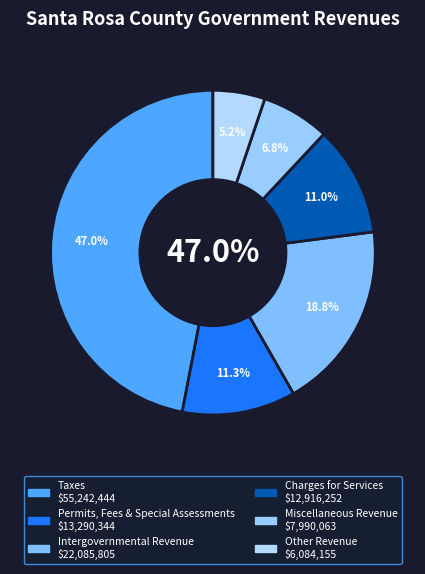

Rank the categories by value from lowest to highest.

Other Revenue, Miscellaneous Revenue, Charges for Services, Permits, Fees & Special Assessments, Intergovernmental Revenue, Taxes